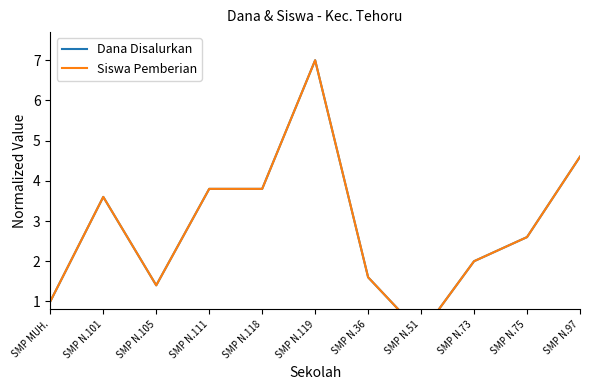

True or false: Dana Disalurkan has a value of 1.7 at SMP MUH..

False